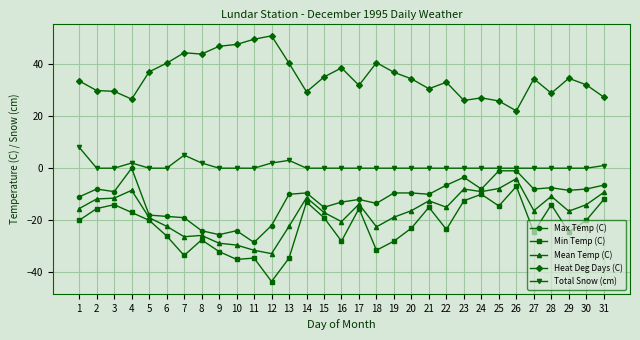

Which series has the widest spread of values?

Min Temp (C)